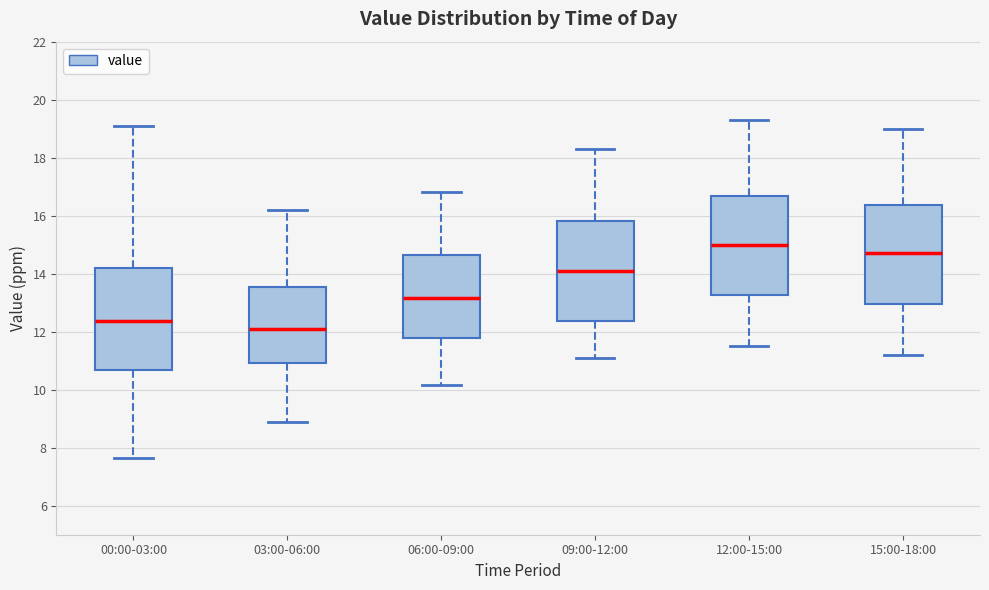

Which box's median line is the lowest?

03:00-06:00